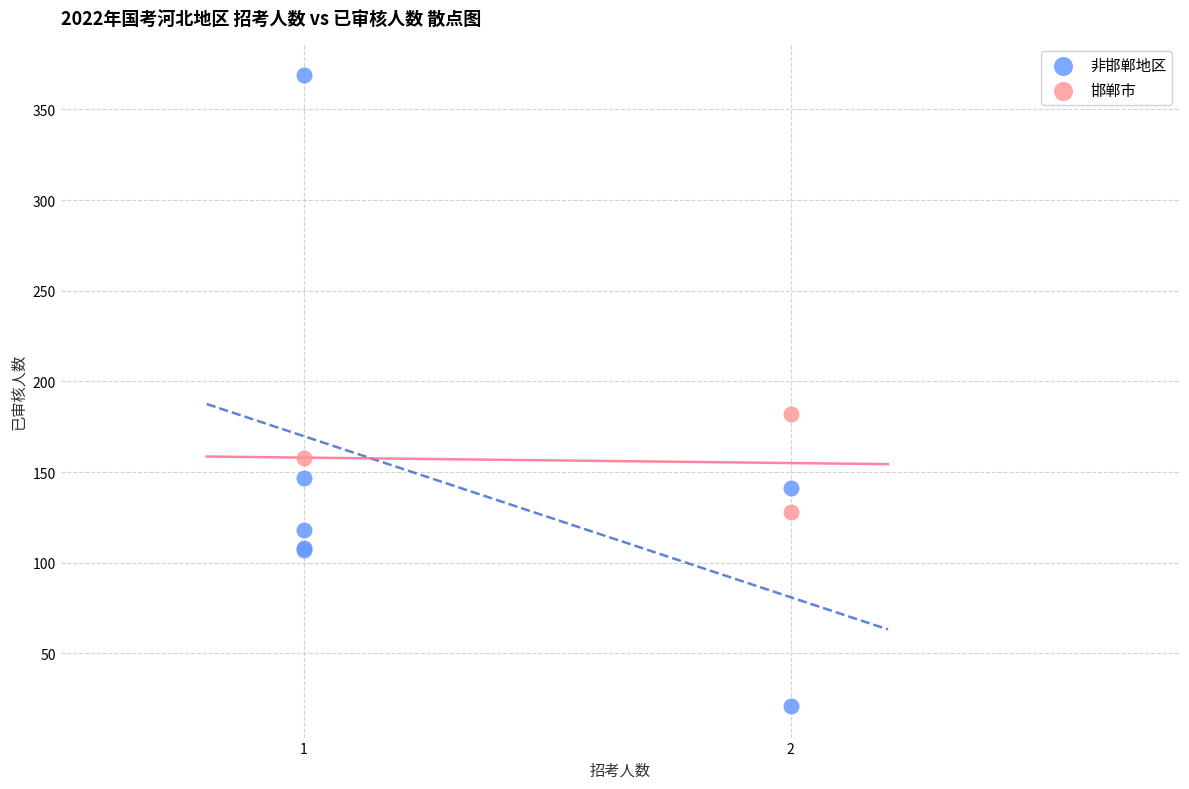

Which series has the widest spread of Y values?

非邯郸地区